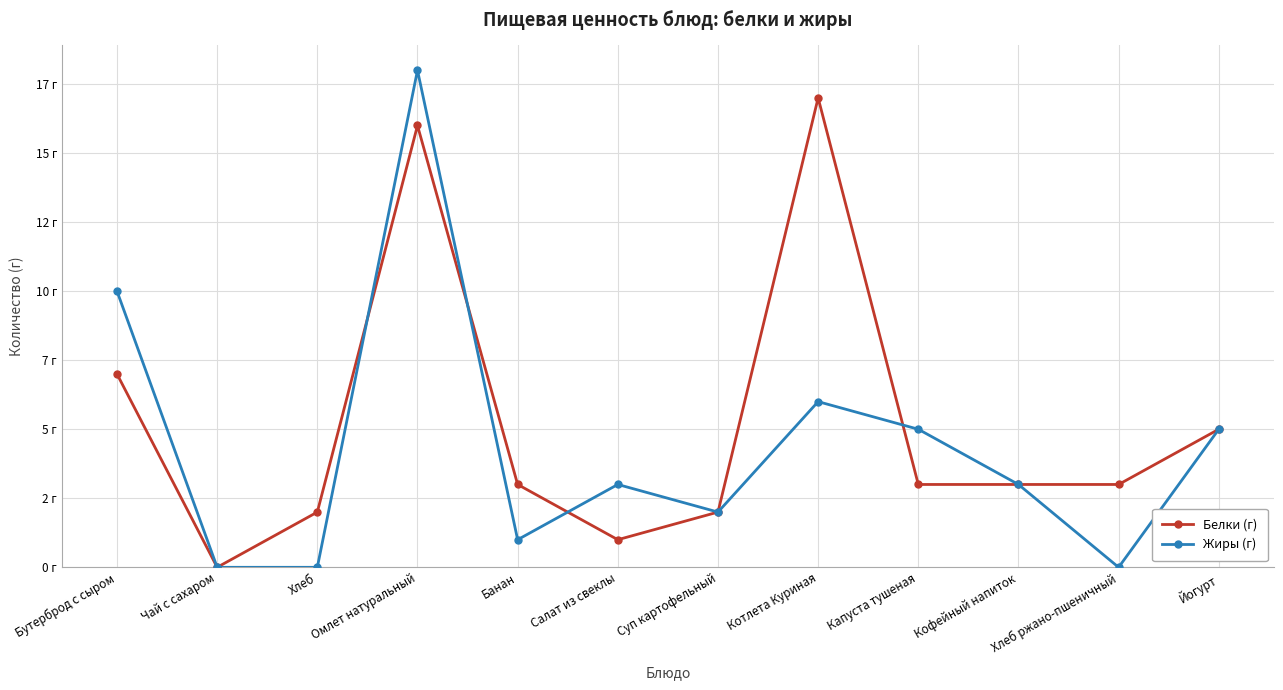

How many intersections are there between Жиры (г) and Белки (г)?

4